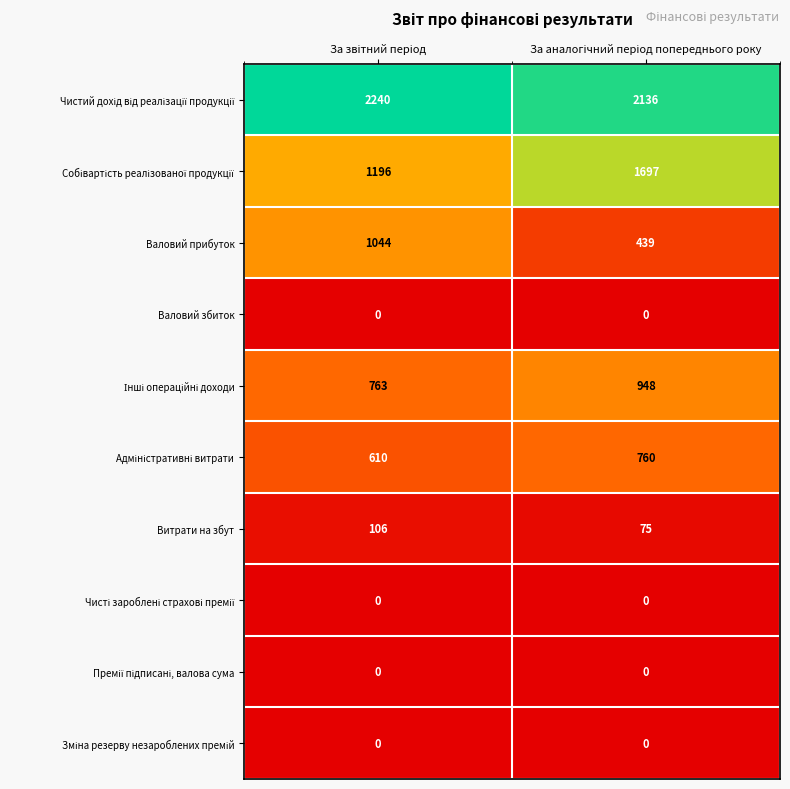

What is the maximum value shown in the chart?

2240